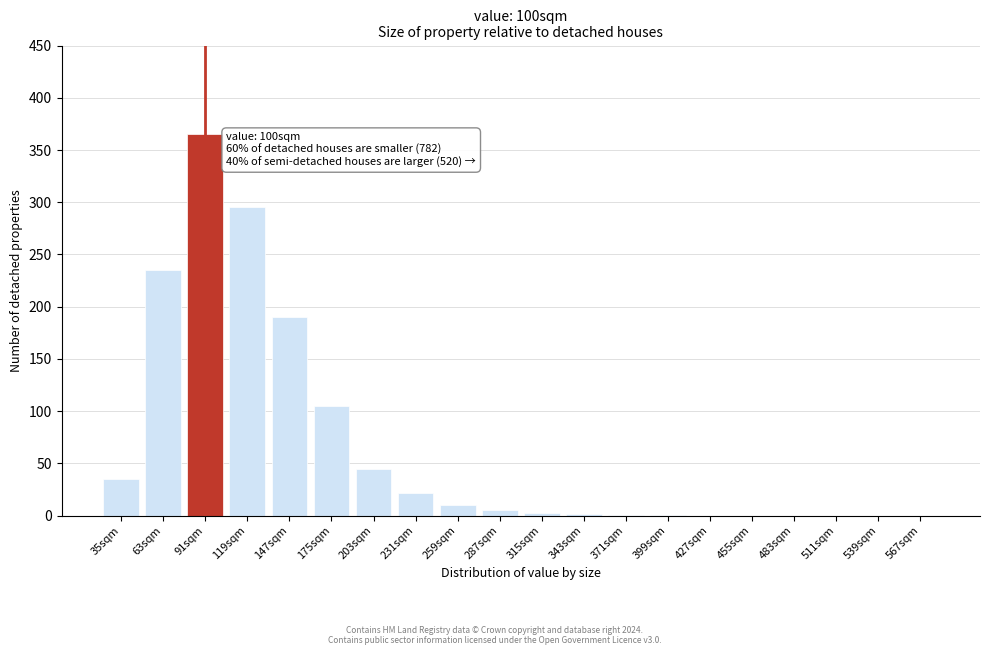

Is it true that the value at 455sqm is -226?

False